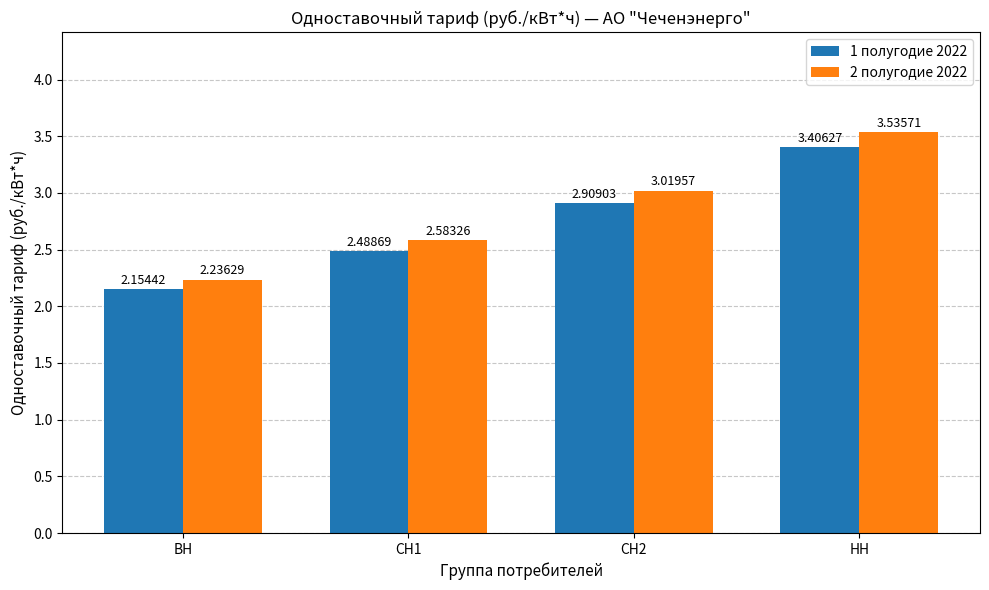

Which series has the largest total across all categories?

2 полугодие 2022